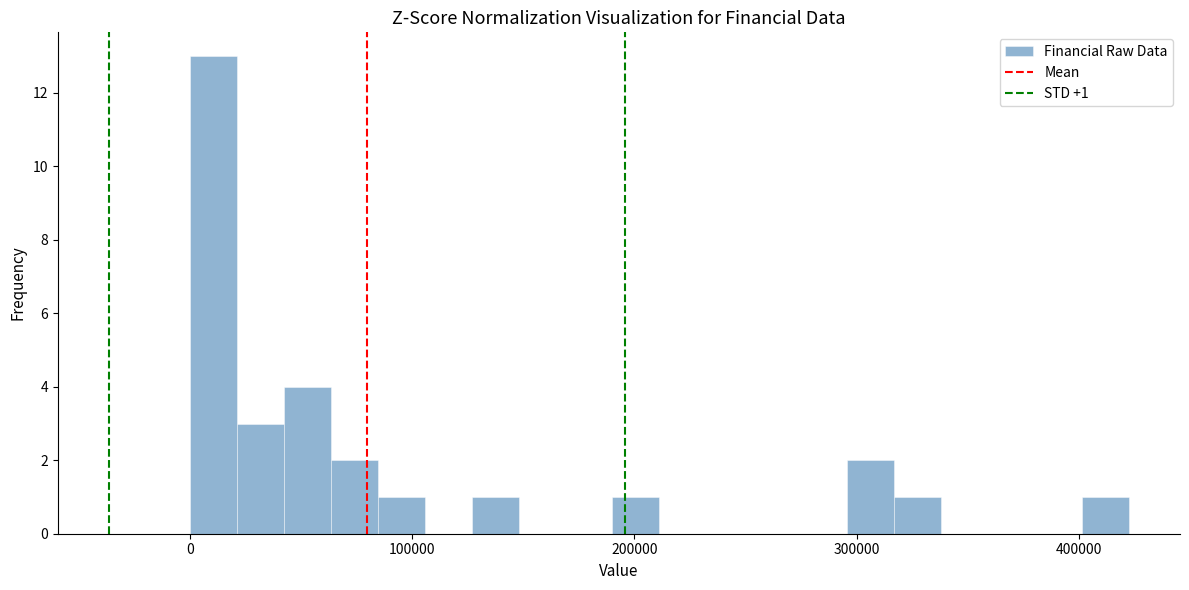

Around what value on the x-axis is the tallest bar? Give the approximate position of its centre, as read against the axis.

10000